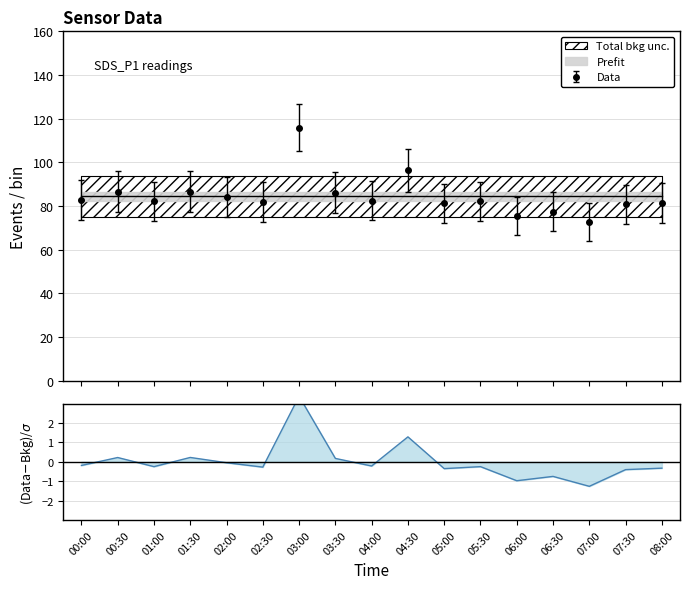

How many data points does each series have?

17